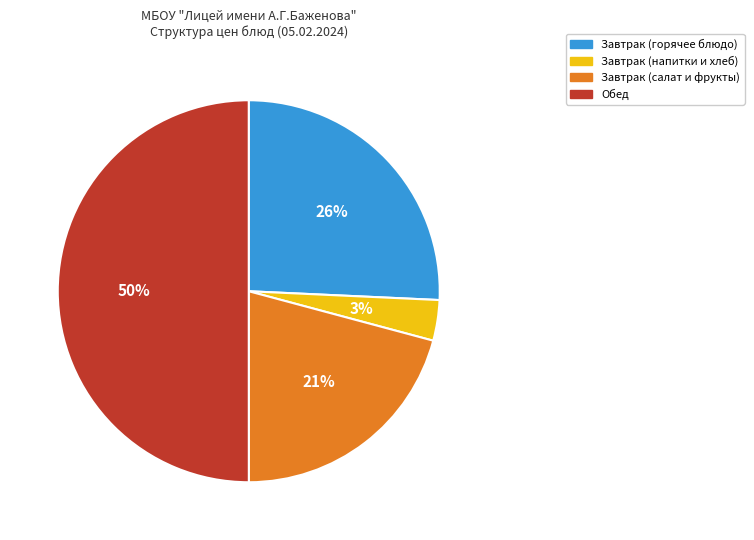

To the nearest percent, what is the difference between the largest and smallest slice percentages?

47%